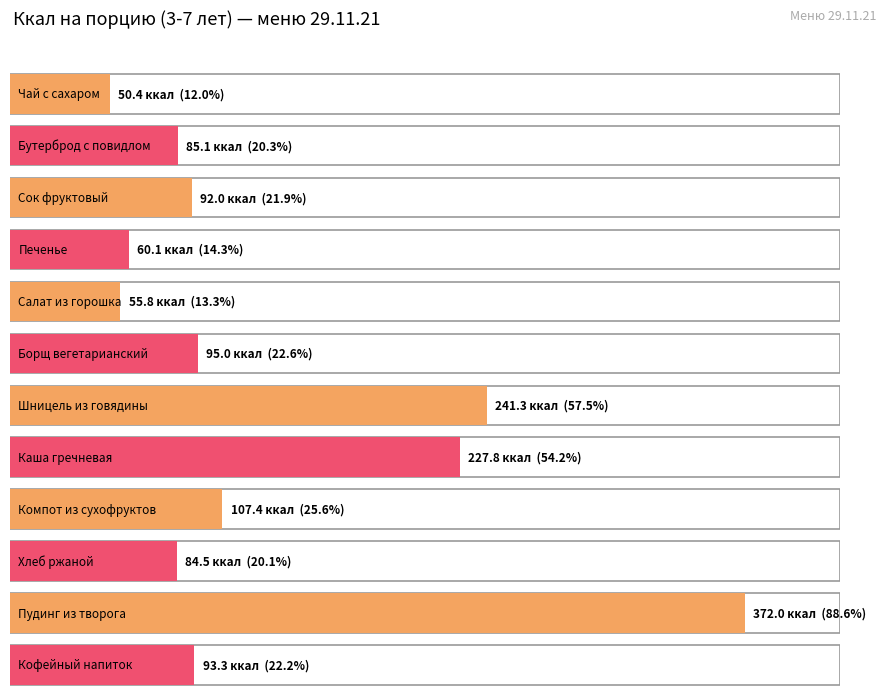

How many bars are there in total?

12